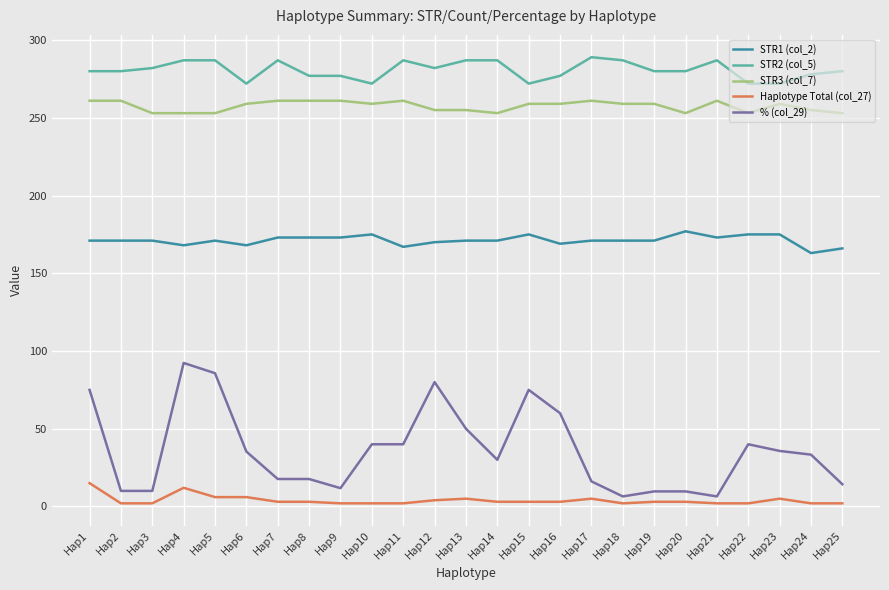

What is the difference between the highest and lowest values at Hap3?

280.0